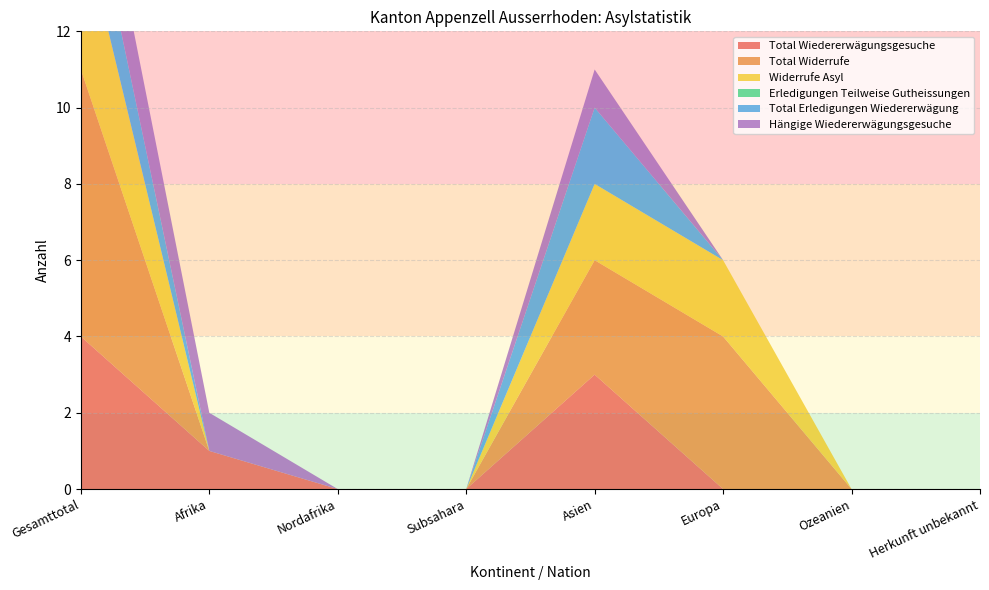

Reading left to right, transcribe all the data shown in this chart.

Total Wiedererwägungsgesuche: 4	1	0	0	3	0	0	0
Total Widerrufe: 7	0	0	0	3	4	0	0
Widerrufe Asyl: 4	0	0	0	2	2	0	0
Erledigungen Teilweise Gutheissungen: 0	0	0	0	0	0	0	0
Total Erledigungen Wiedererwägung: 2	0	0	0	2	0	0	0
Hängige Wiedererwägungsgesuche: 2	1	0	0	1	0	0	0